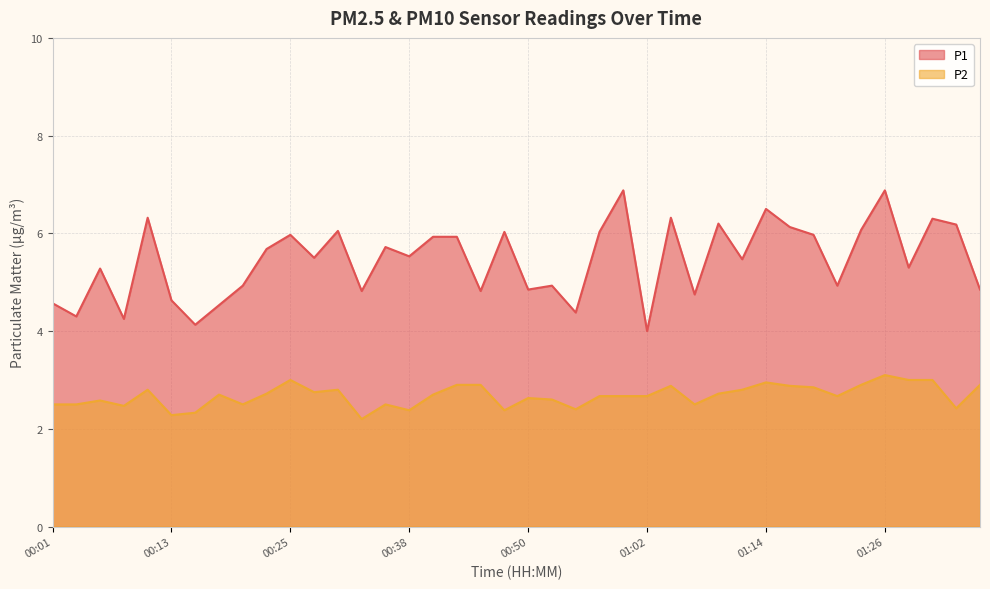

Reading right to left, what are all the values shown in this chart?

P1: 01:36=4.8	01:34=6.2	01:31=6.3	01:29=5.3	01:26=6.9	01:24=6.1	01:21=4.9	01:19=6.0	01:17=6.1	01:14=6.5	01:12=5.5	01:09=6.2	01:07=4.8	01:04=6.3	01:02=4.0	01:00=6.9	00:57=6.0	00:55=4.4	00:52=4.9	00:50=4.8	00:47=6.0	00:45=4.8	00:42=5.9	00:40=5.9	00:38=5.5	00:35=5.7	00:33=4.8	00:30=6.0	00:28=5.5	00:25=6.0	00:23=5.7	00:20=4.9	00:18=4.5	00:16=4.1	00:13=4.6	00:11=6.3	00:08=4.2	00:06=5.3	00:03=4.3	00:01=4.6
P2: 01:36=2.9	01:34=2.4	01:31=3.0	01:29=3.0	01:26=3.1	01:24=2.9	01:21=2.7	01:19=2.9	01:17=2.9	01:14=3.0	01:12=2.8	01:09=2.7	01:07=2.5	01:04=2.9	01:02=2.7	01:00=2.7	00:57=2.7	00:55=2.4	00:52=2.6	00:50=2.6	00:47=2.4	00:45=2.9	00:42=2.9	00:40=2.7	00:38=2.4	00:35=2.5	00:33=2.2	00:30=2.8	00:28=2.8	00:25=3.0	00:23=2.7	00:20=2.5	00:18=2.7	00:16=2.3	00:13=2.3	00:11=2.8	00:08=2.5	00:06=2.6	00:03=2.5	00:01=2.5